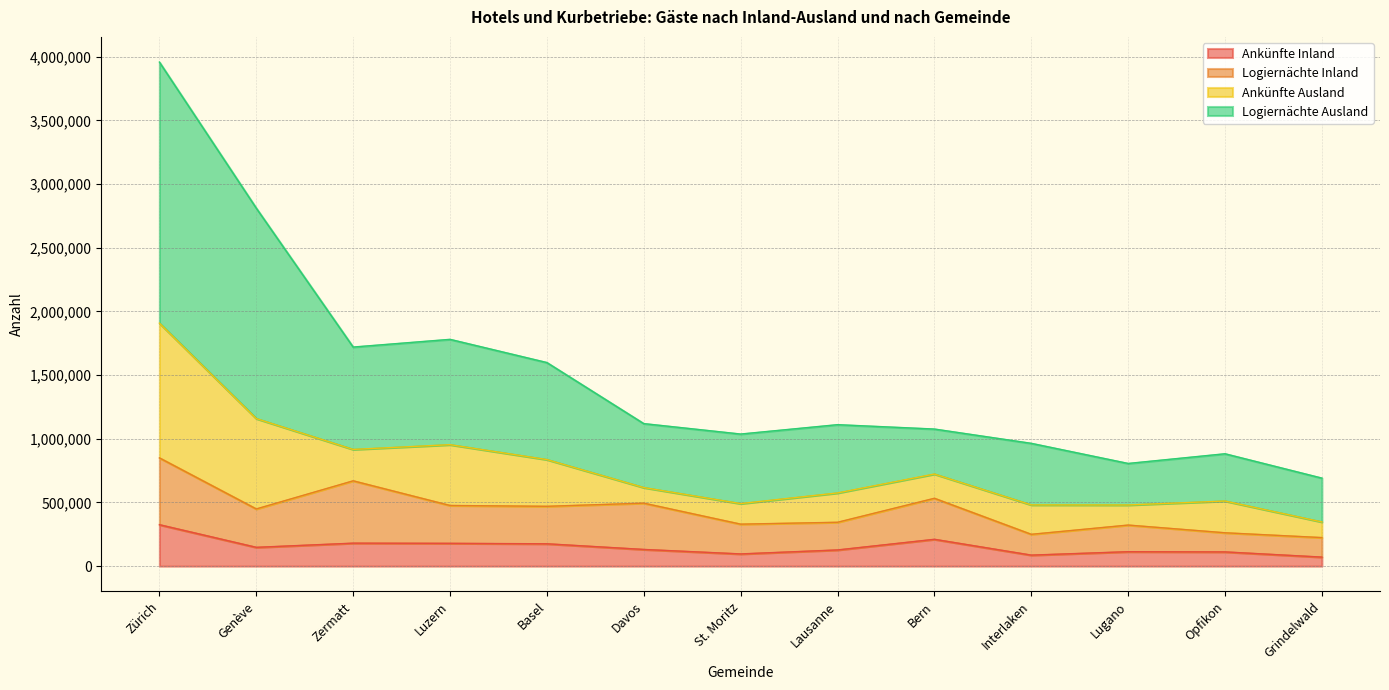

Rank the categories by Ankünfte Inland value from lowest to highest.

Grindelwald, Interlaken, St. Moritz, Opfikon, Lugano, Lausanne, Davos, Genève, Basel, Luzern, Zermatt, Bern, Zürich